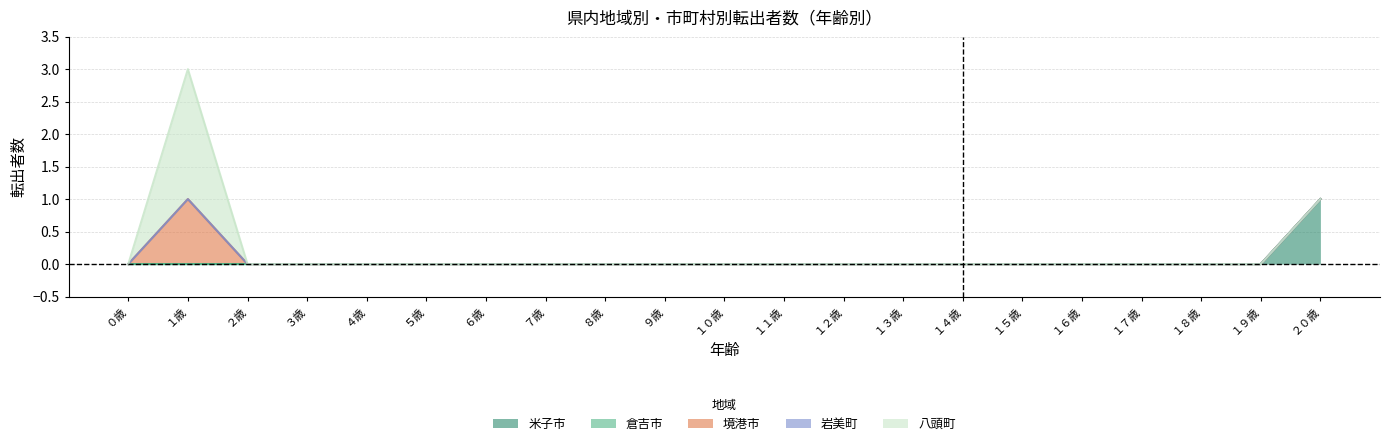

Which has a higher value, ２歳 or １５歳?

２歳